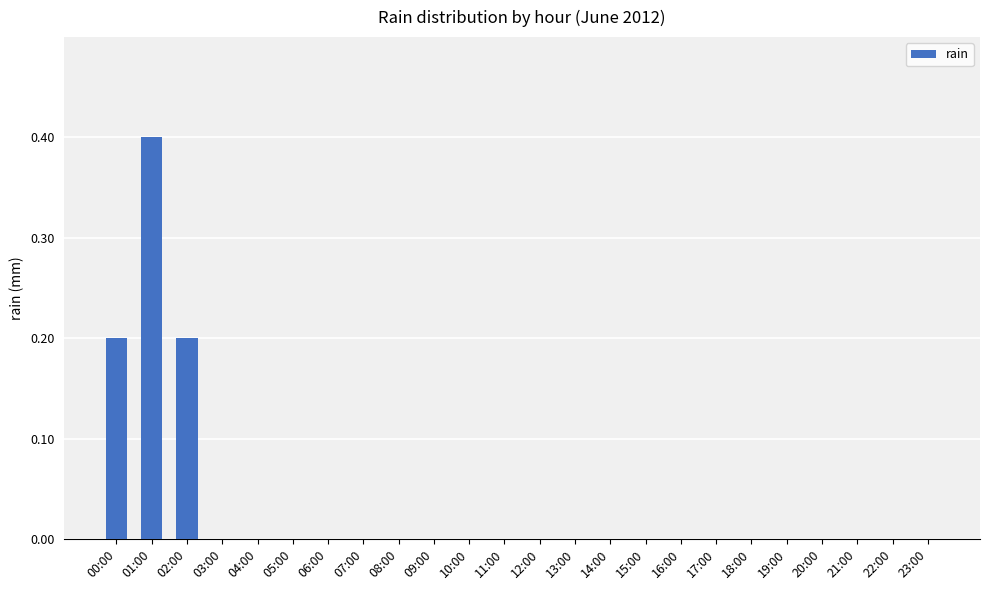

The value at 02:00 is 0.2. True or false?

True